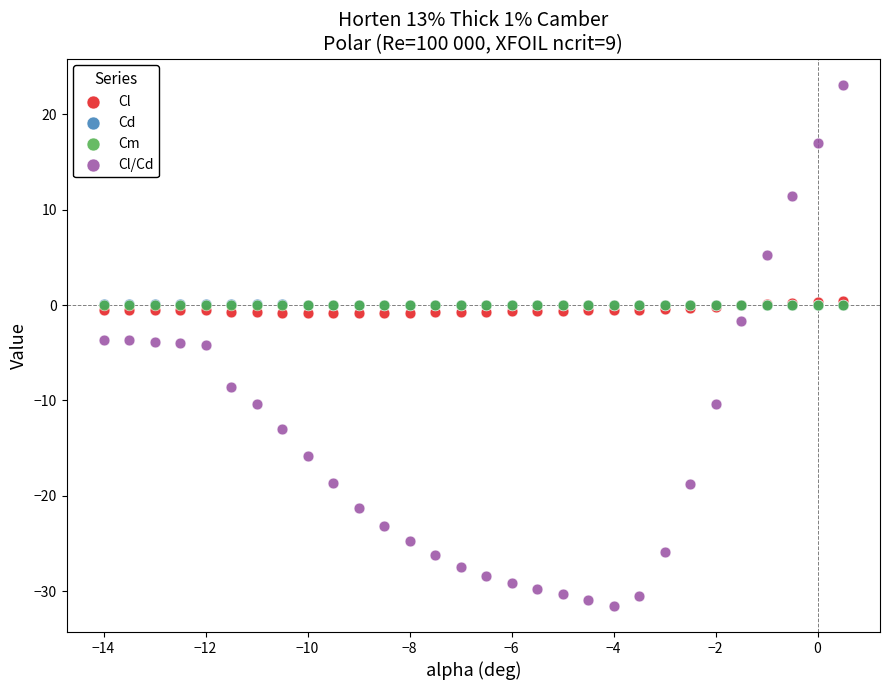

Which series has the largest Y range (max minus min)?

Cl/Cd